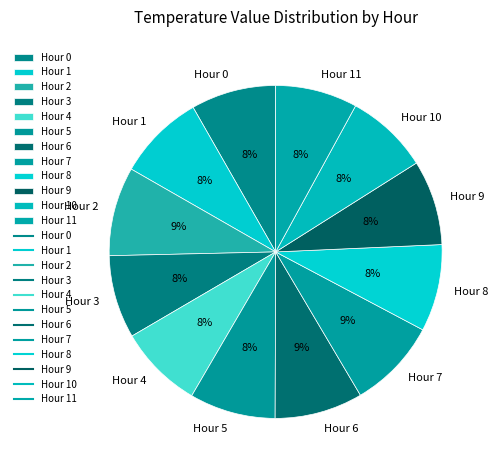

Is Hour 2 the majority of the pie?

No